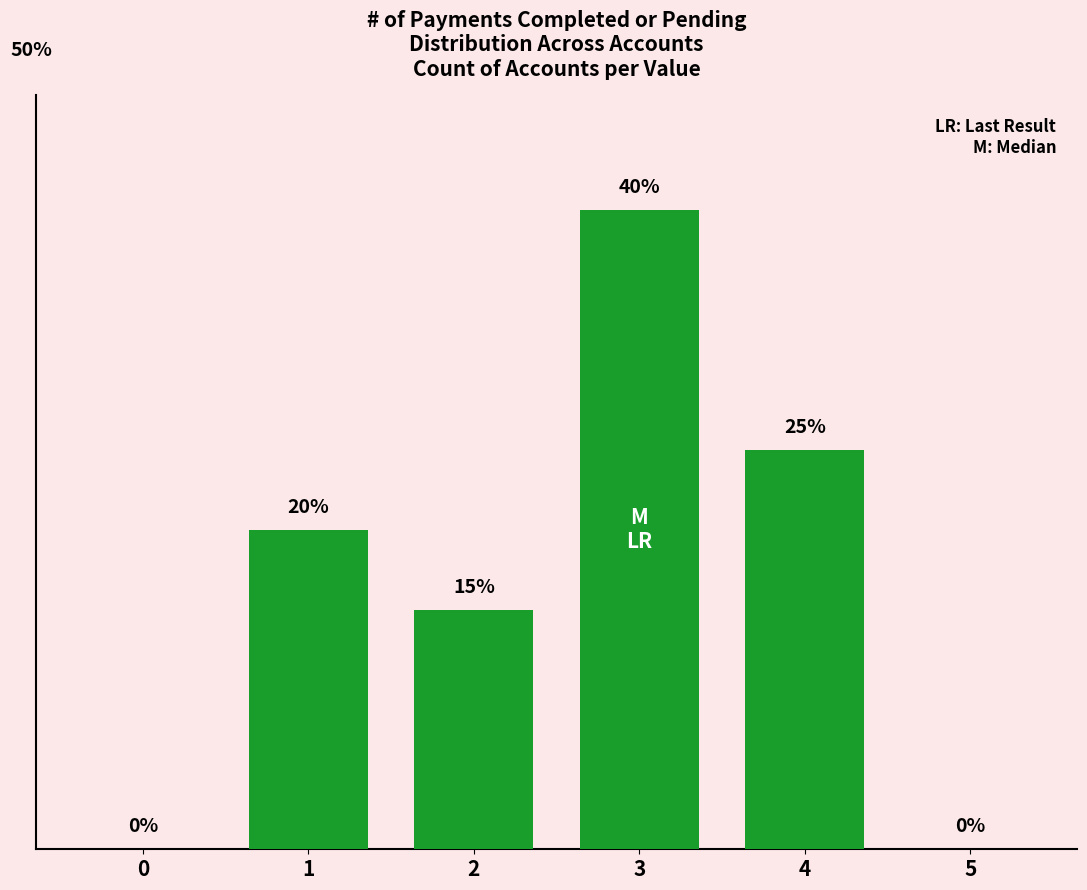

What is the ratio of the value at 2 to the value at 4?

0.6